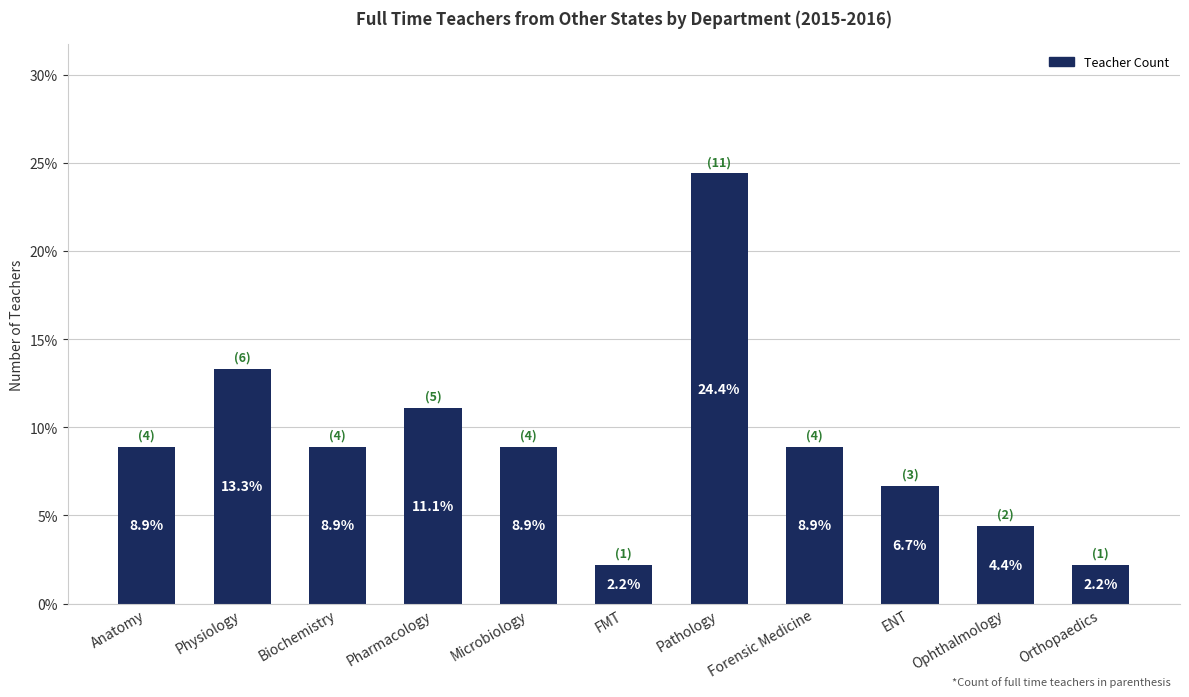

What is the minimum value shown in the chart?

2.2